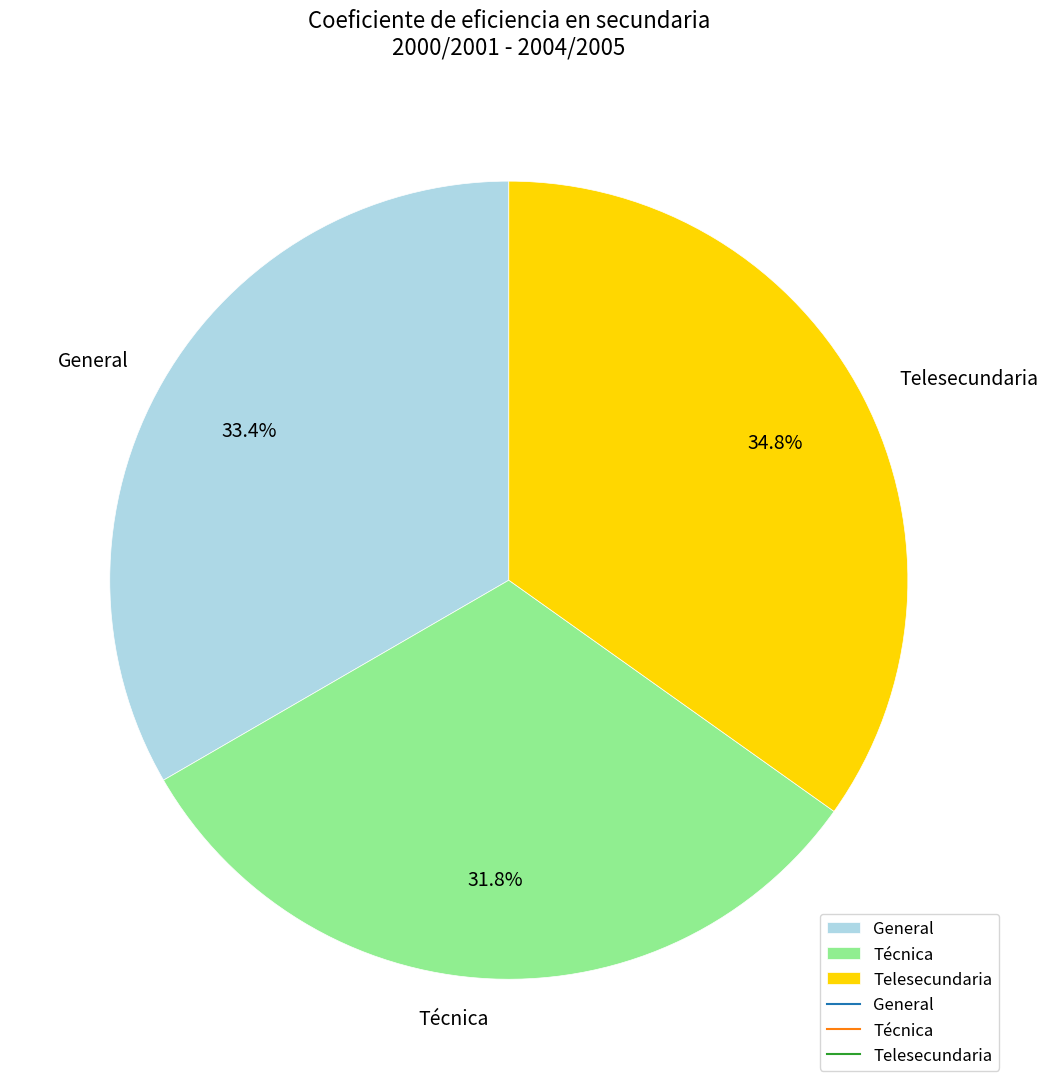

The General slice represents 33% of the pie. True or false?

True